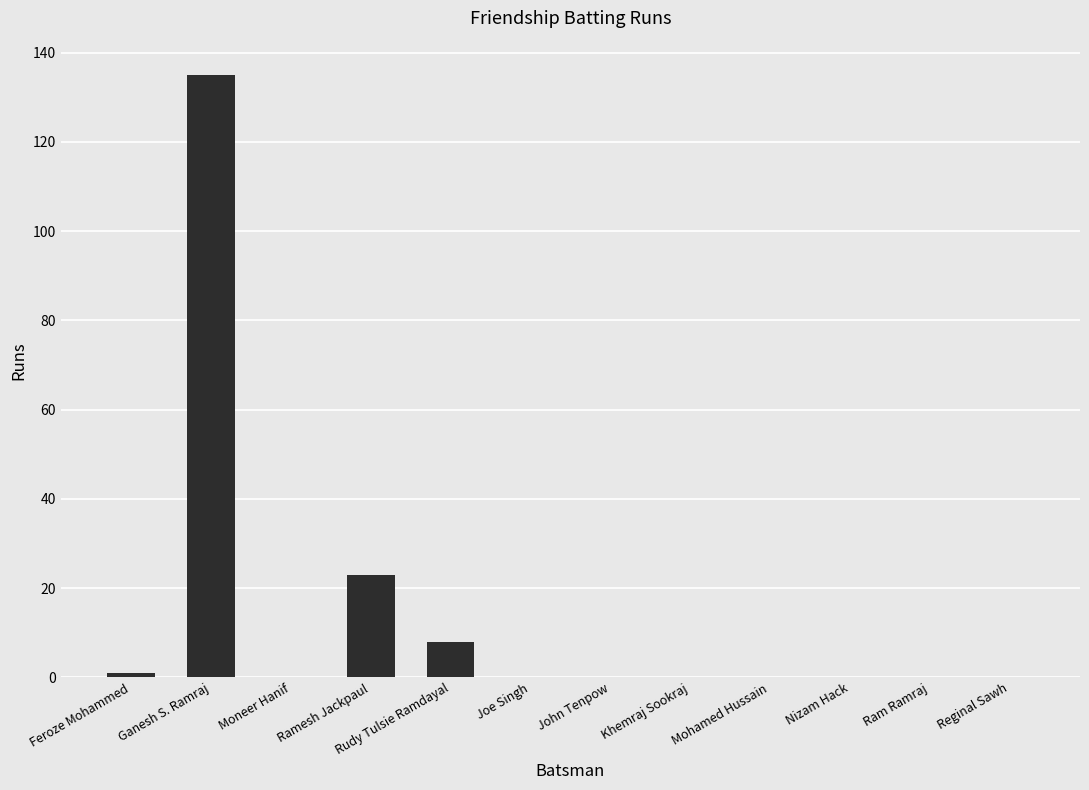

What is the change in value from Rudy Tulsie Ramdayal to Reginal Sawh?

-8